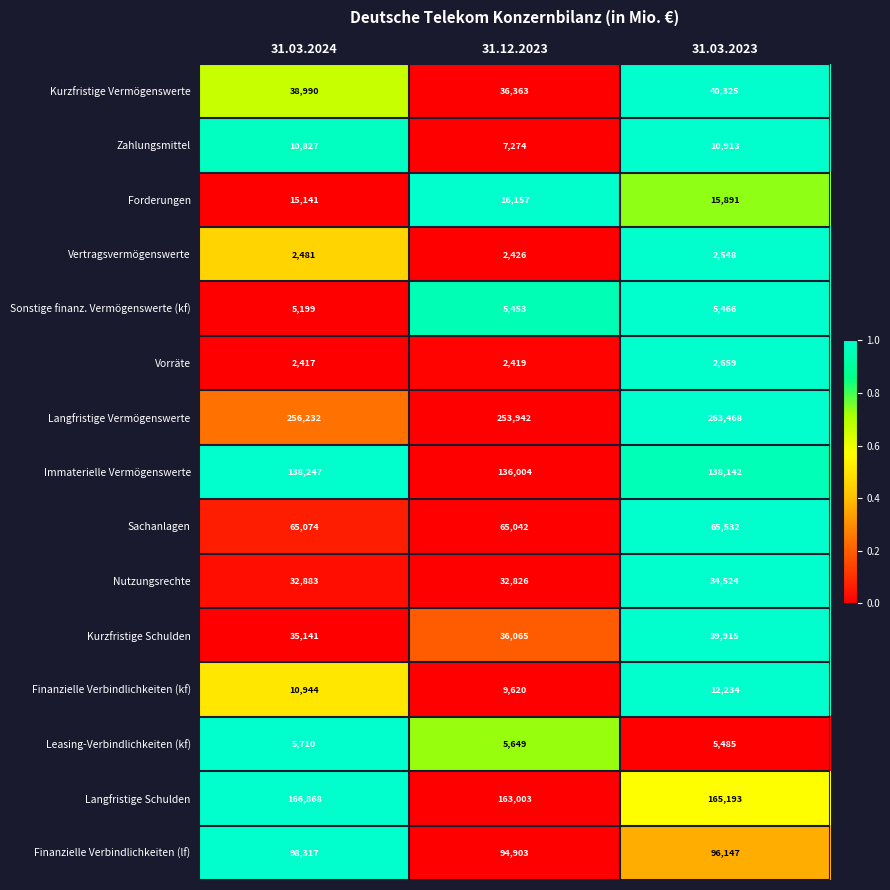

What is the difference between the maximum and second lowest values in the Finanzielle Verbindlichkeiten (lf) series?

2170